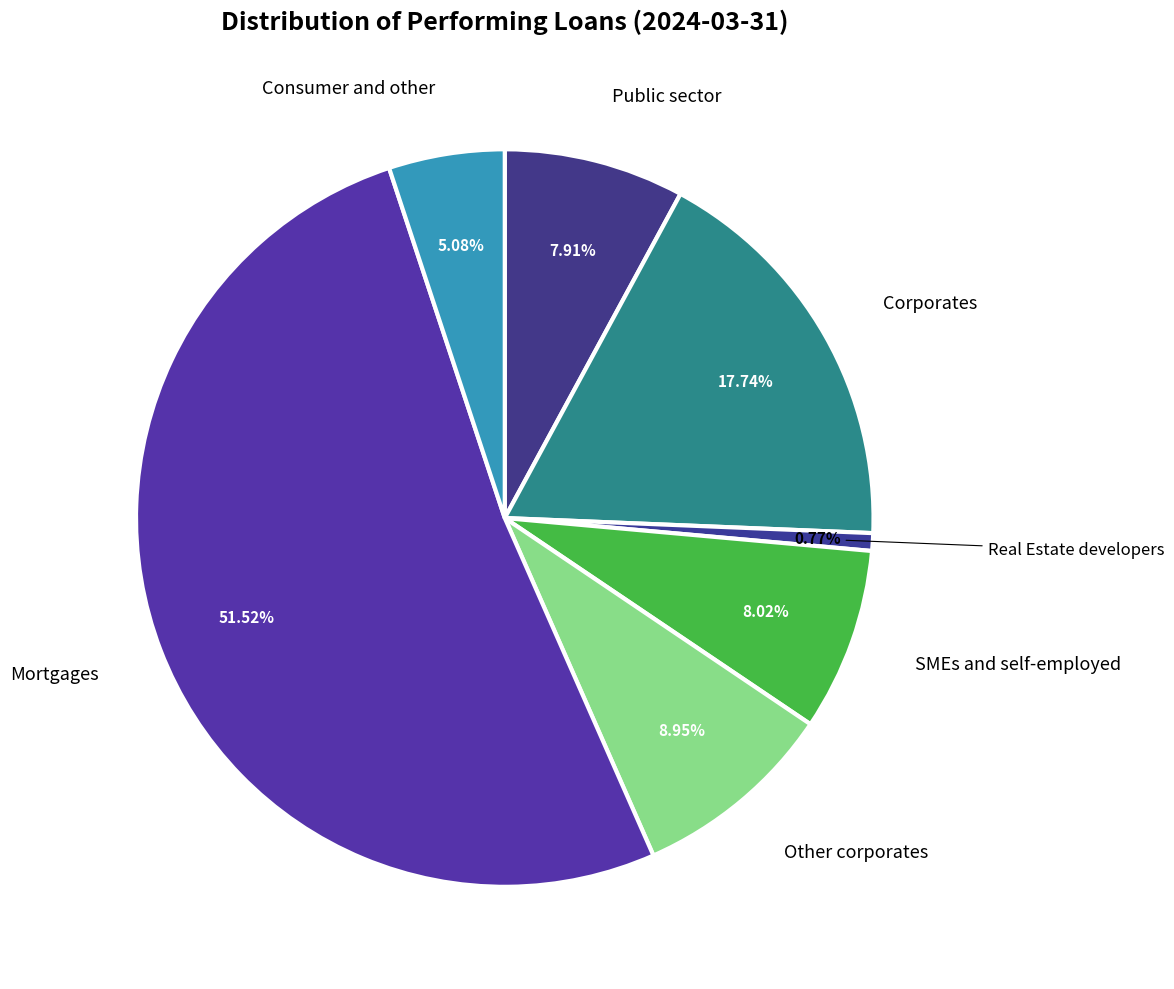

Combined, what portion of the pie is Other corporates and Corporates?

26.7%